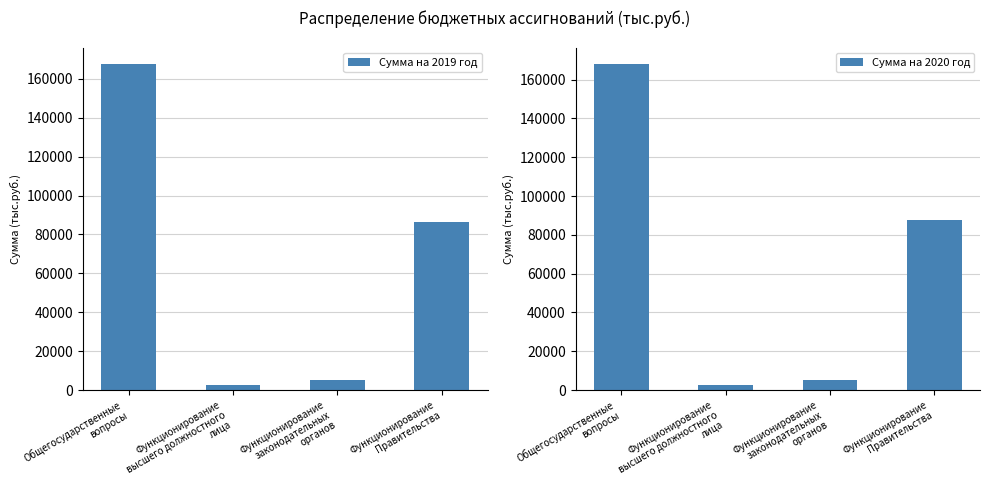

What position from the right is Функционирование
Правительства?

1